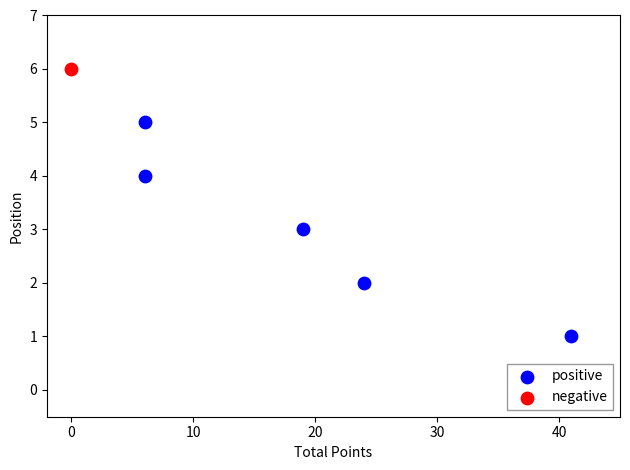

What are all the series names shown in the legend?

positive, negative